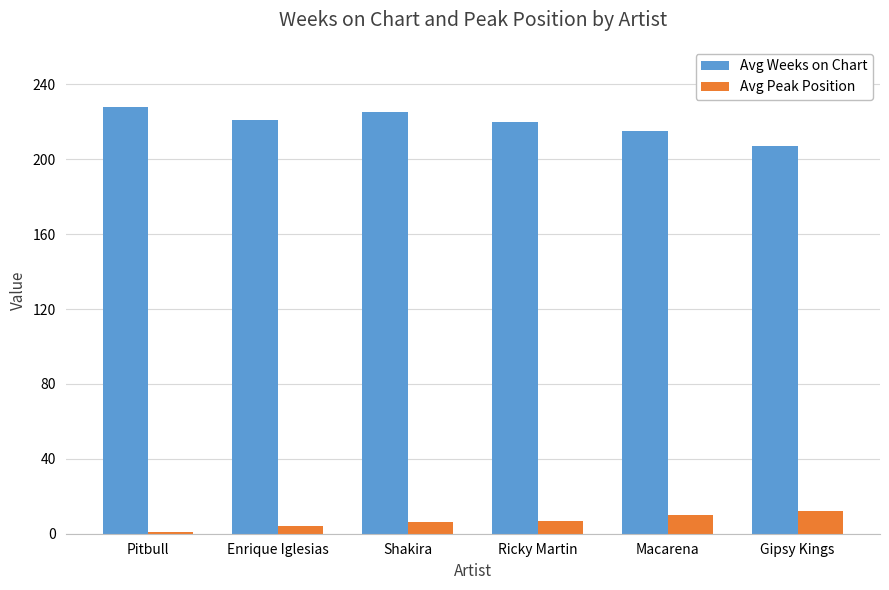

What is the sum of all Avg Peak Position values?

40